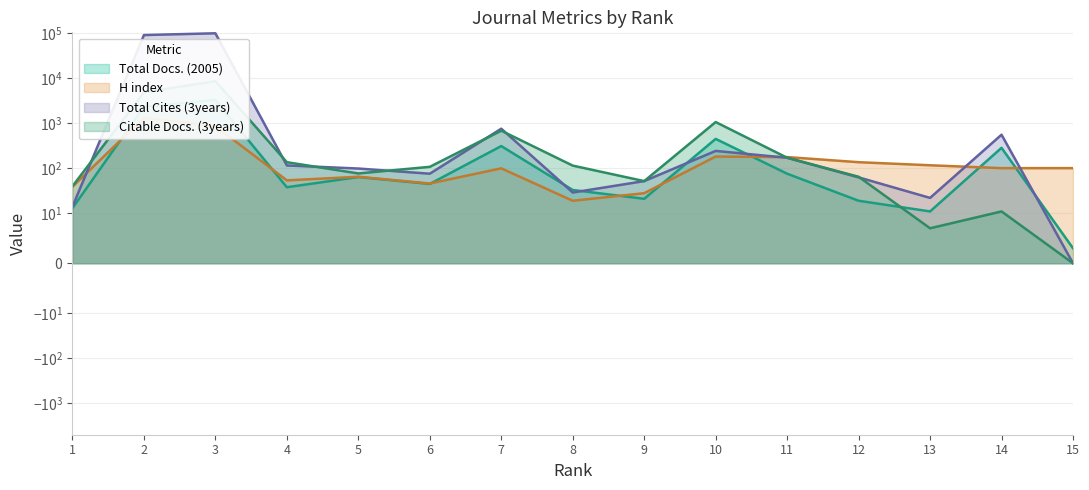

At which label does Total Cites (3years) reach its peak?

3